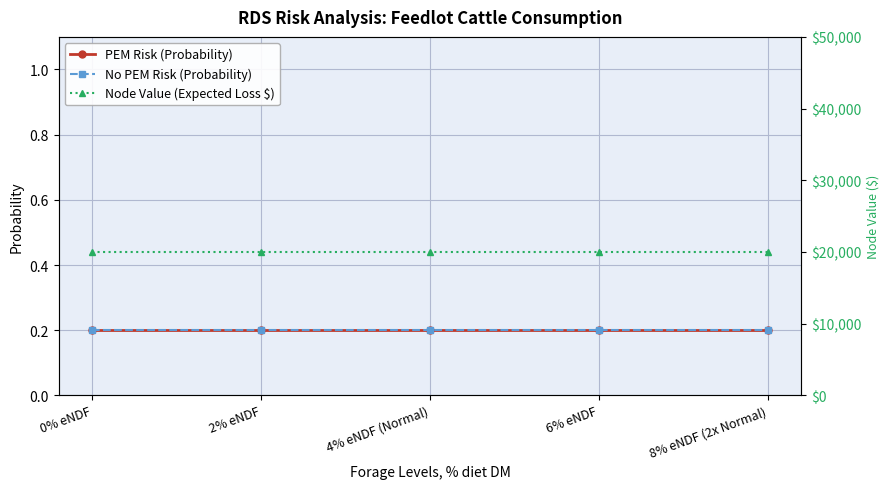

What is the total value across all series at 2% eNDF?

20000.4